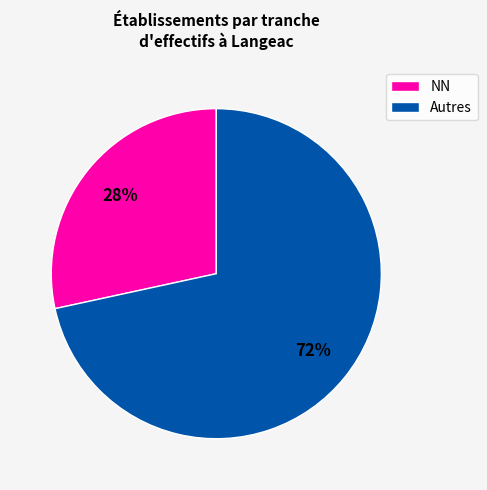

To the nearest percent, what portion does Autres represent?

72%